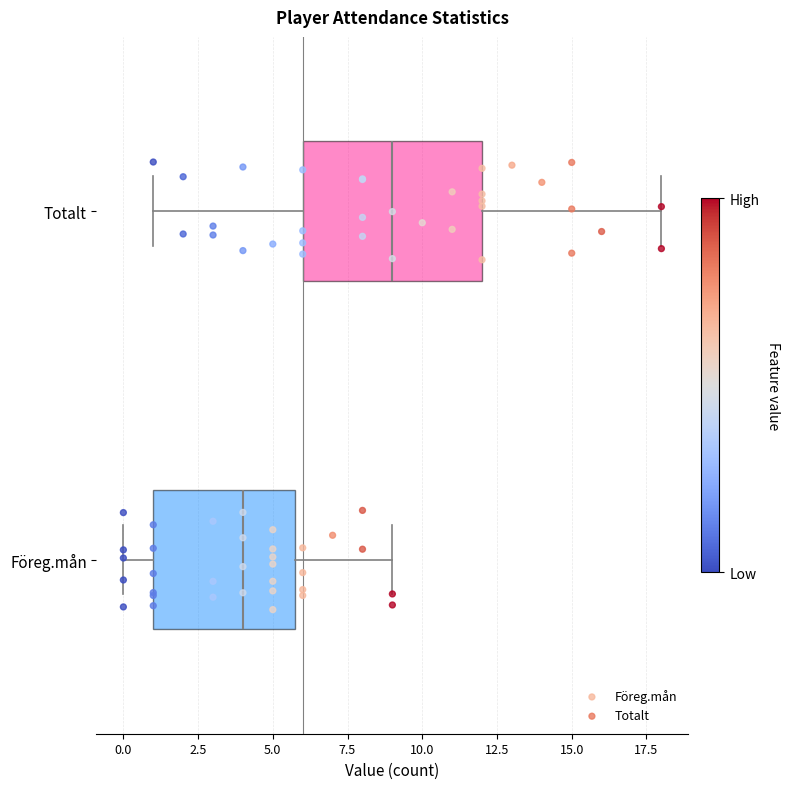

Which box's median line is the furthest to the right?

Totalt